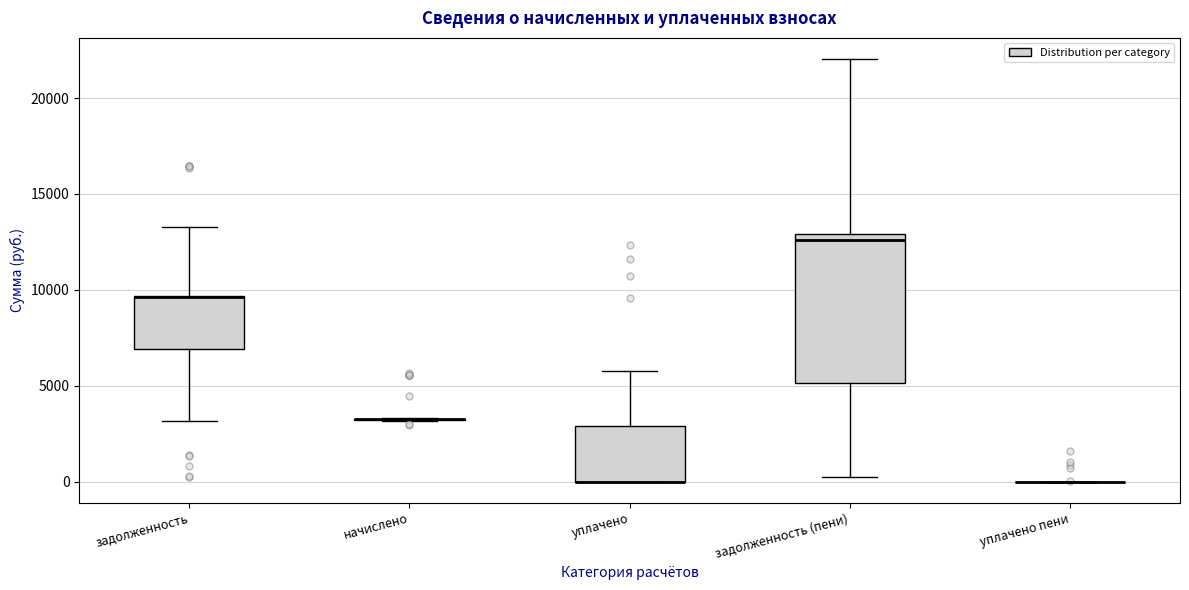

Reading left to right, transcribe this box plot: for each box, give where its median line is, the range the box spans, and where its two whiskers end, as read against the y-axis. The values are not printed on the chart, so give them approximately, as read against the axis.

задолженность: median 9500 (drawn on the box's upper edge), box 7000 to 9500, whiskers 3000 to 13500
начислено: box collapsed to a line at 3000, whiskers 3000 to 3500
уплачено: median 0 (drawn on the box's lower edge), box 0 to 3000, whiskers 0 to 6000
задолженность (пени): median 12500, box 5000 to 13000, whiskers 500 to 22000
уплачено пени: box collapsed to a line at 0, whiskers 0 to 0